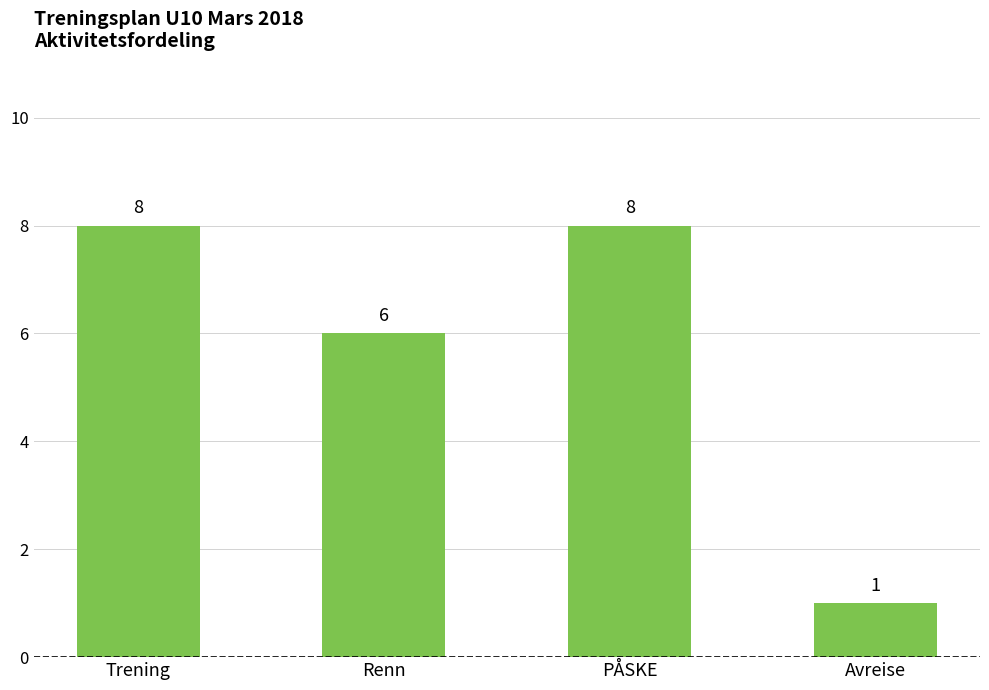

What is the maximum value shown in the chart?

8